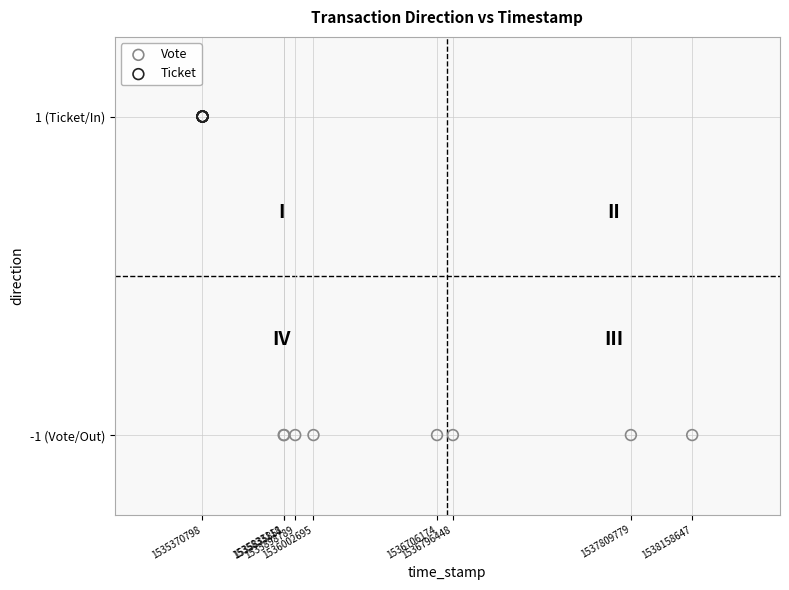

What are all the series names shown in the legend?

Vote, Ticket